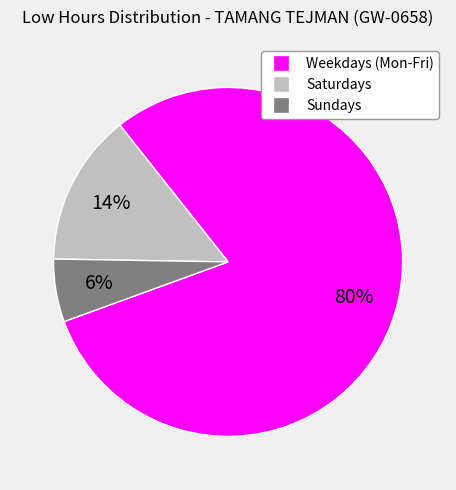

Is there any slice that represents more than half of the pie?

Yes